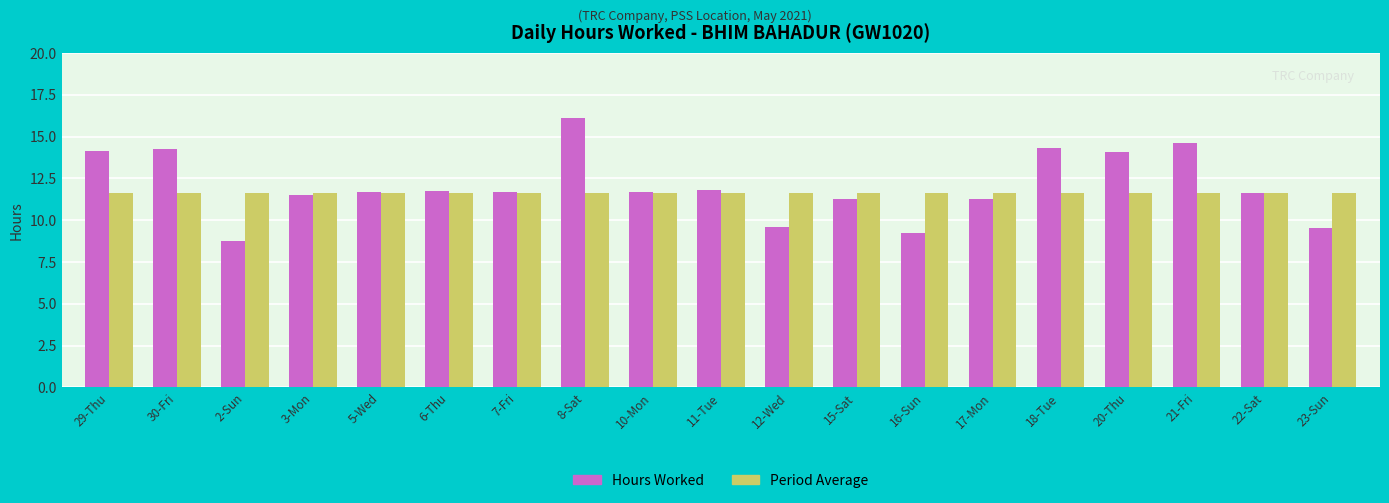

What is the sum of the Hours Worked values at 8-Sat and 22-Sat?

27.7